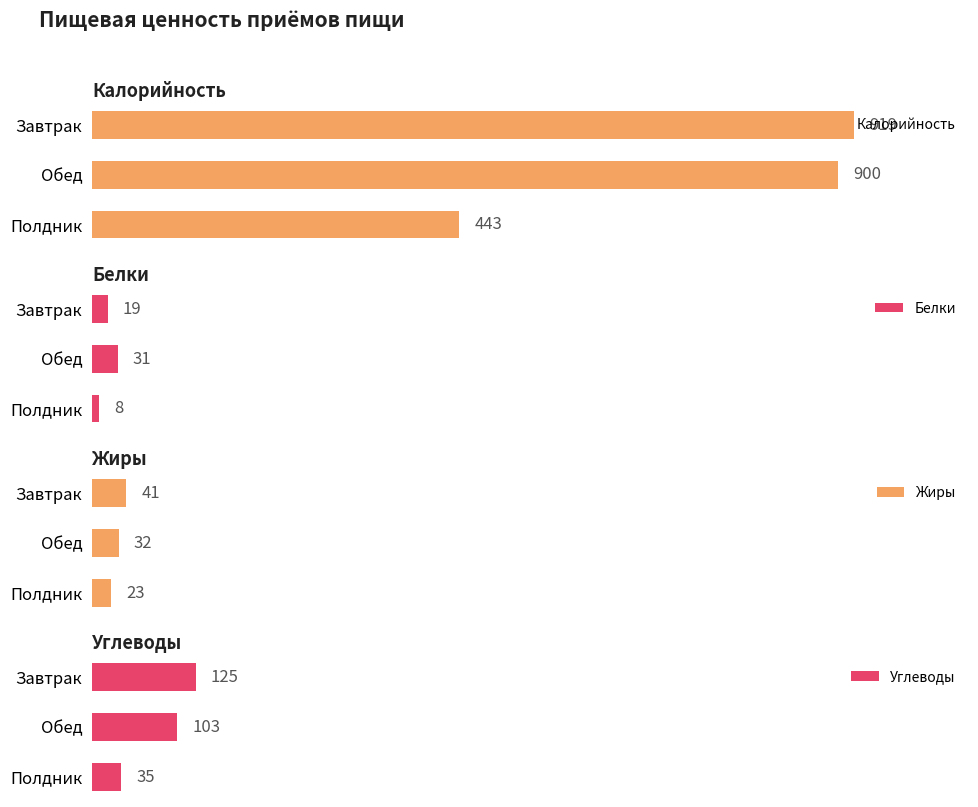

Which category has the lowest value in the Калорийность series?

Полдник